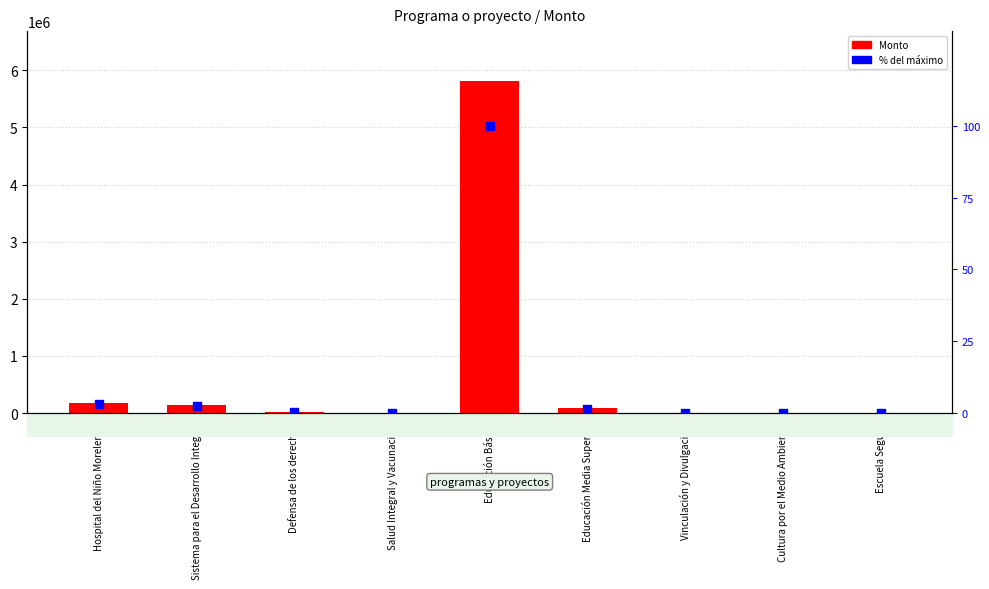

Which series has the largest total across all categories?

Monto